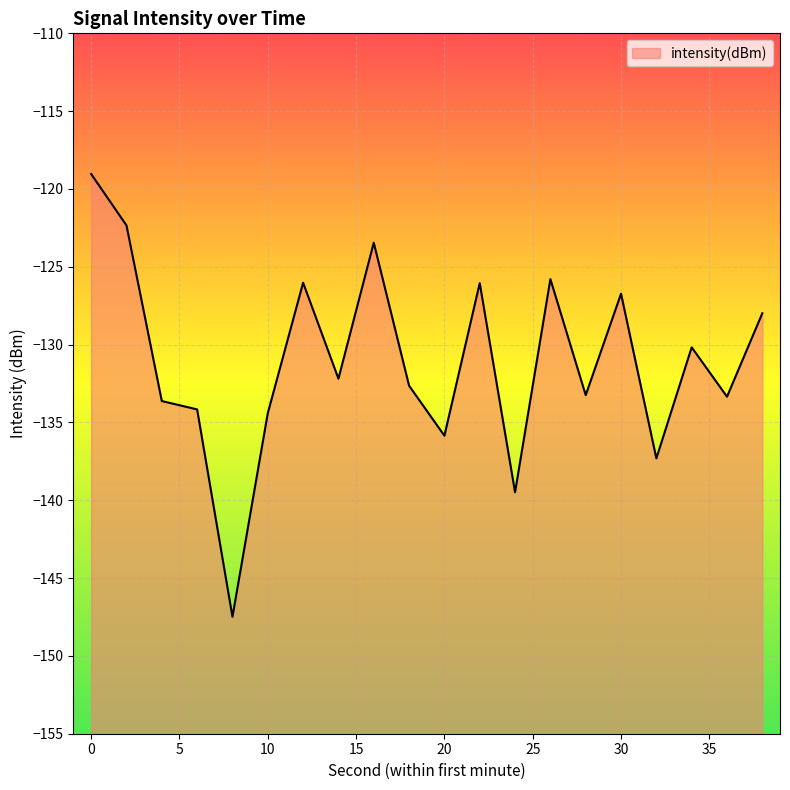

Is it true that the value at 32 is -137.3?

True